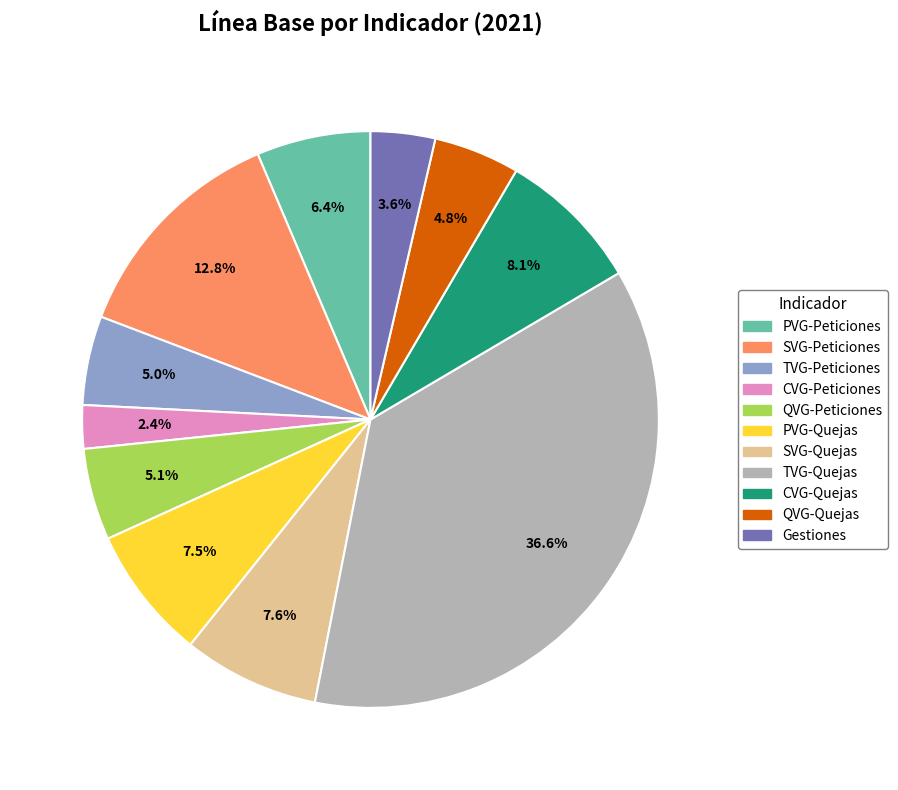

To the nearest percent, what percentage of the pie is Gestiones?

4%